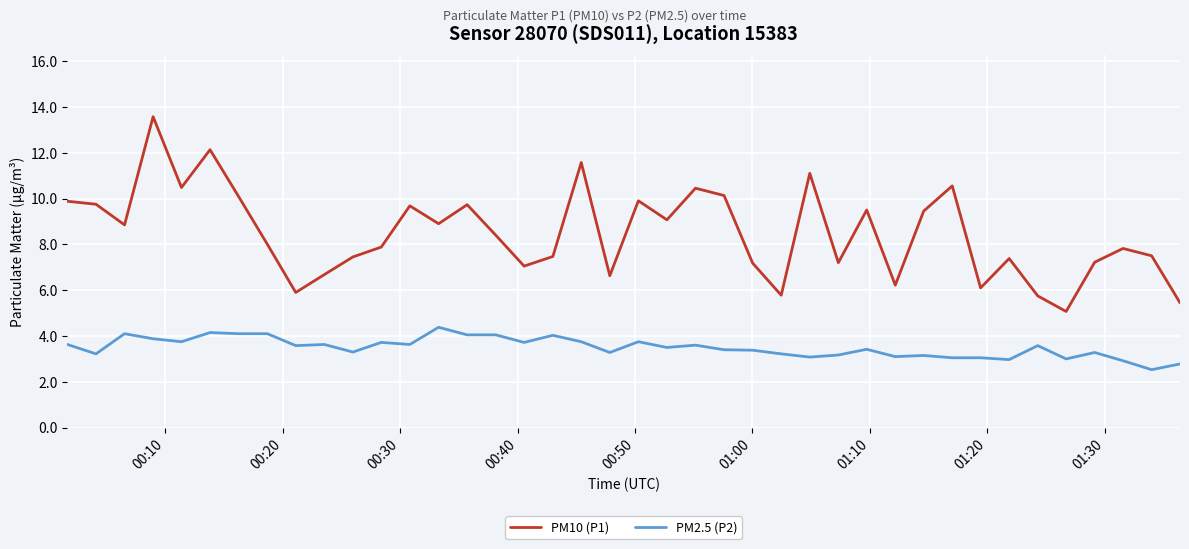

What is the difference between the maximum and minimum values in the PM10 (P1) series?

8.5